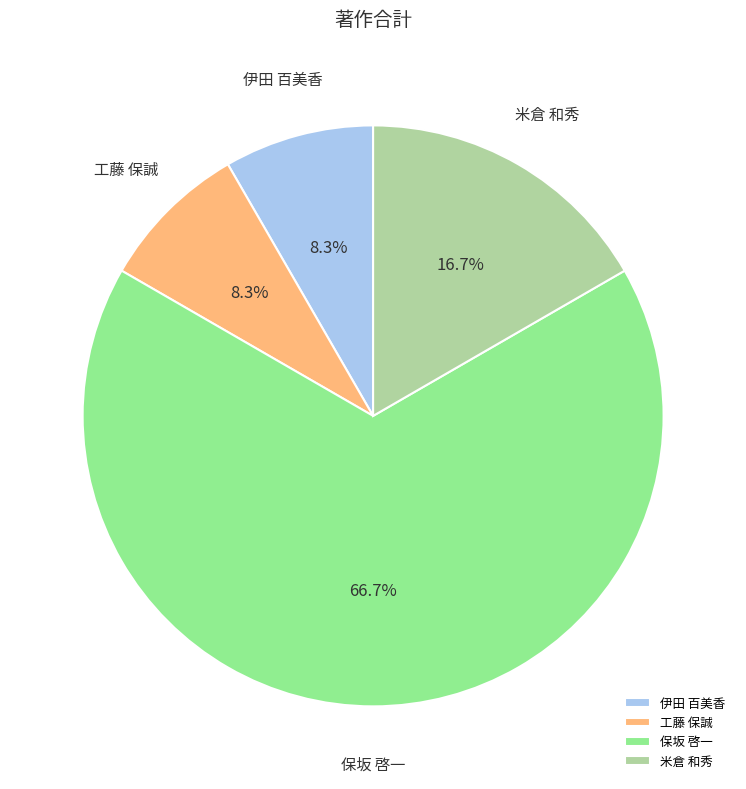

What is the largest slice in the pie chart?

保坂 啓一